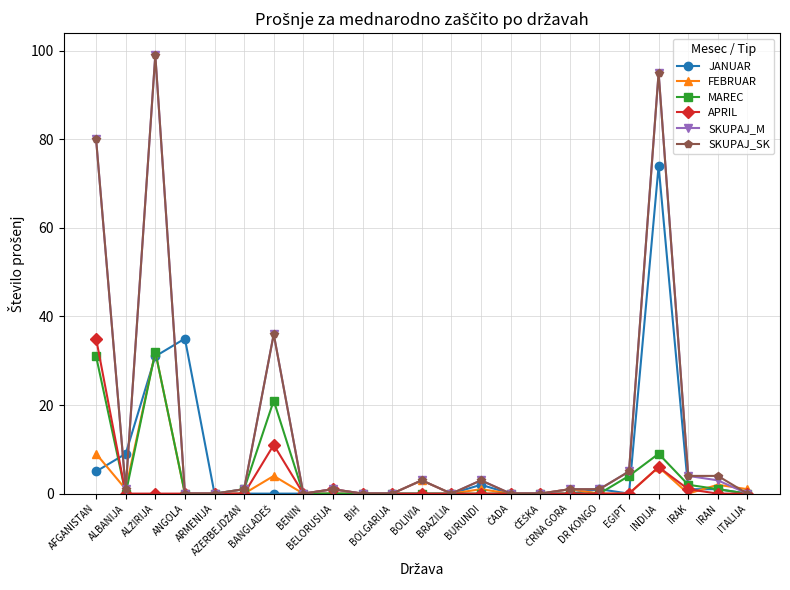

True or false: JANUAR and MAREC intersect in this chart.

True